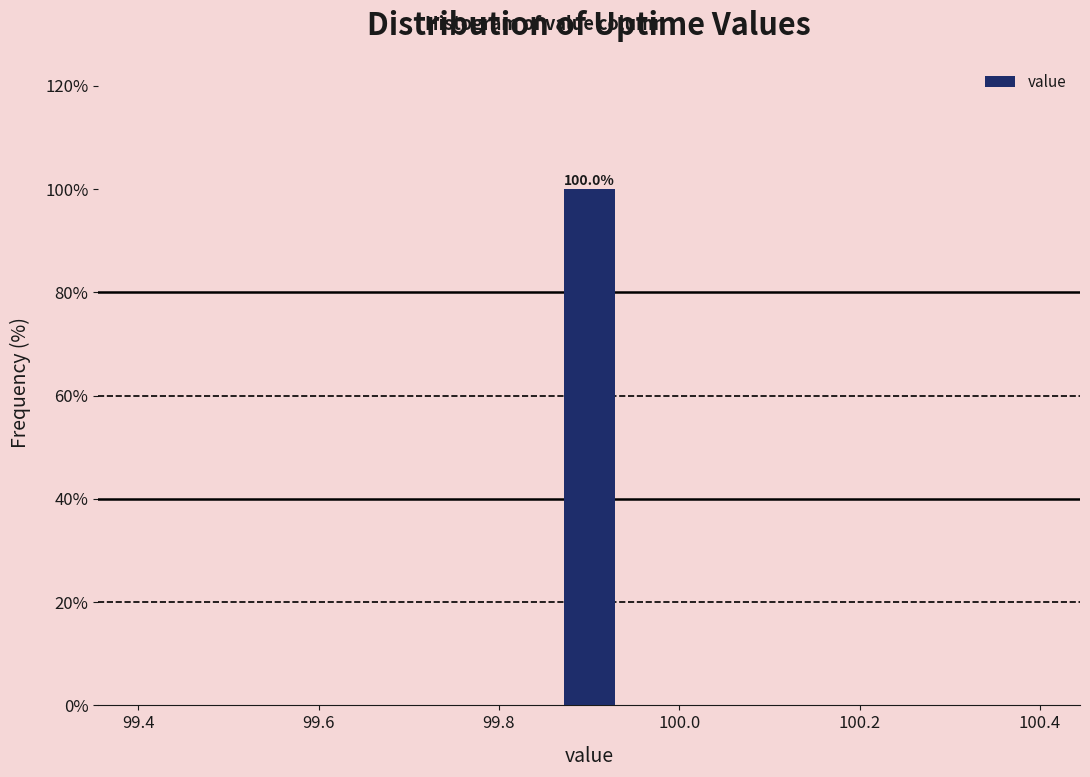

Read against the x-axis, roughly where is the centre of the tallest bar?

99.90